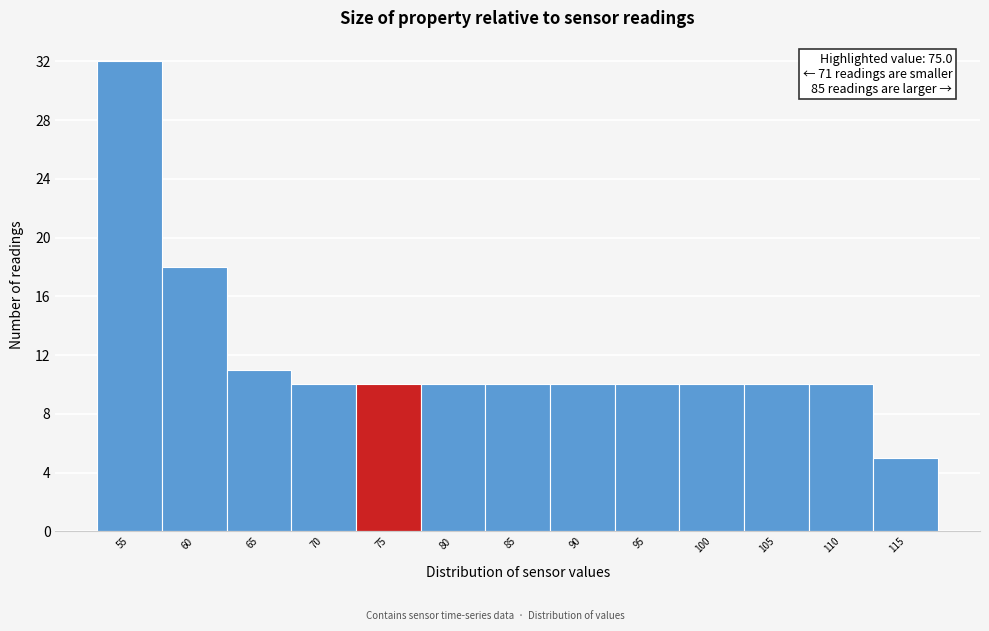

Reading left to right, extract all data points from this chart.

55=32	60=18	65=11	70=10	75=10	80=10	85=10	90=10	95=10	100=10	105=10	110=10	115=5